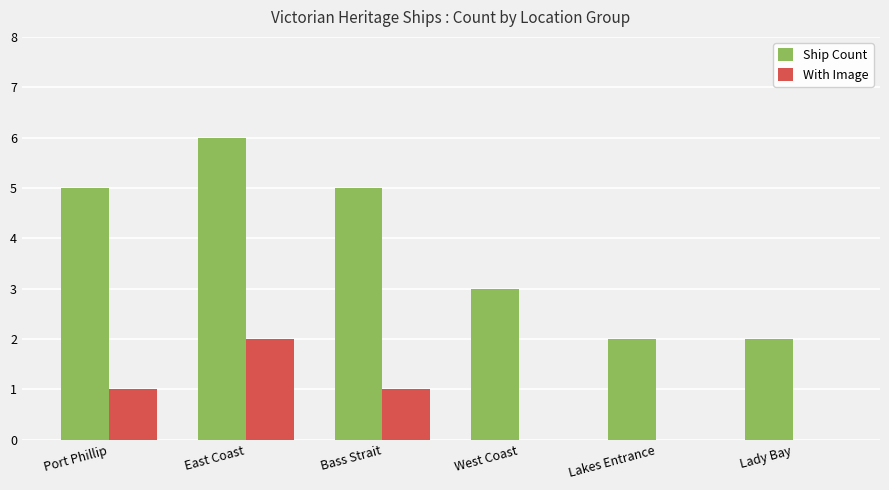

What is the difference between the Ship Count values at West Coast and Lady Bay?

1